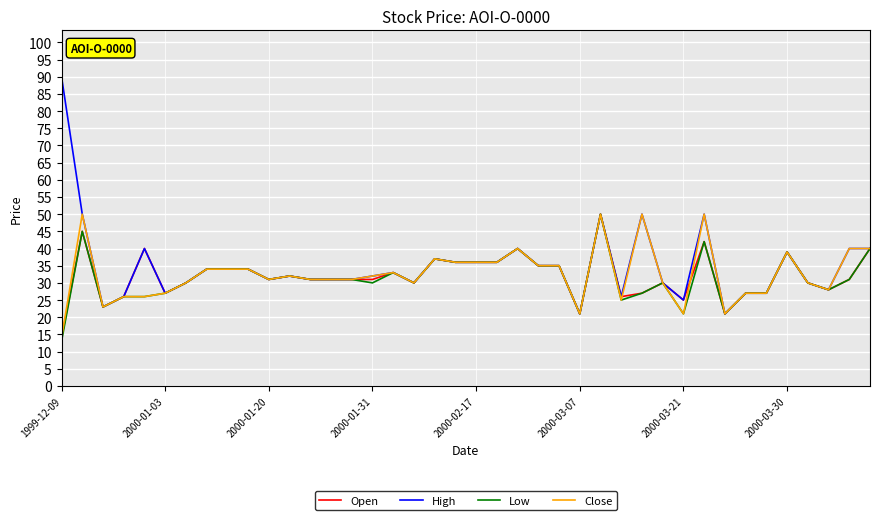

What is the maximum value for Open?

50